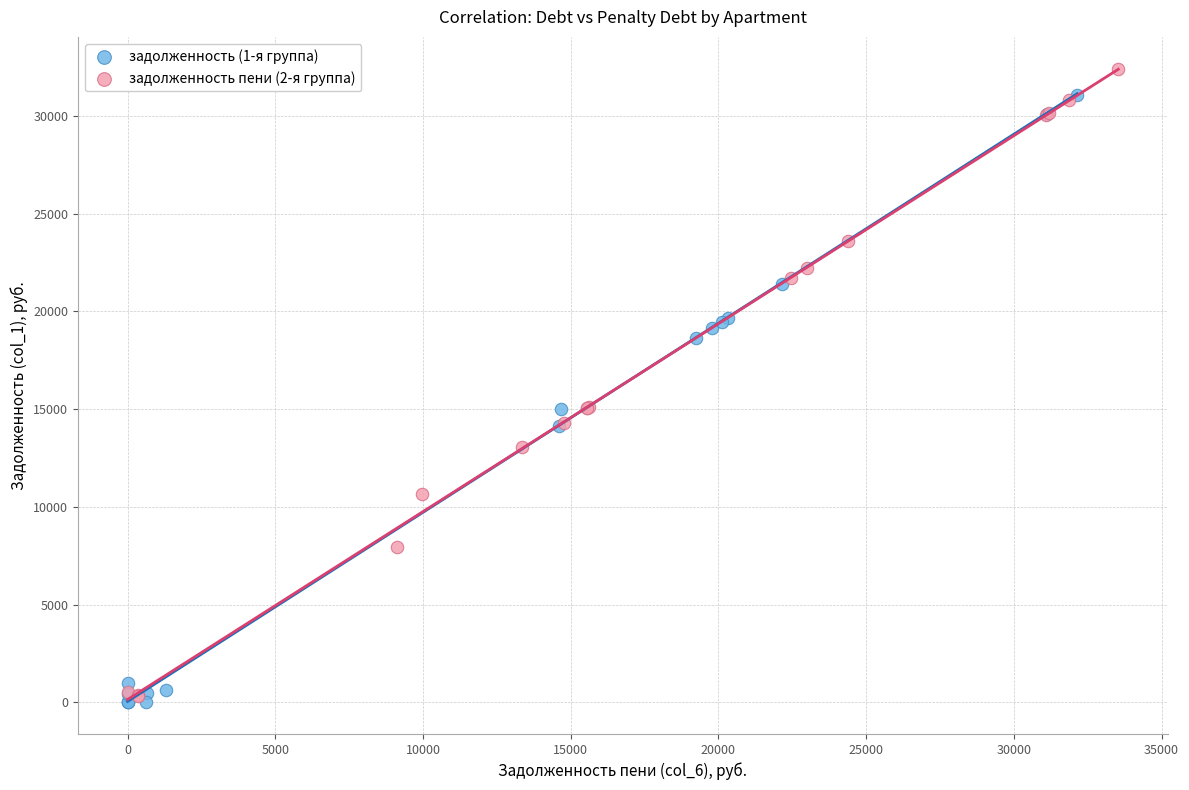

Which series has the widest spread of Y values?

задолженность пени (2-я группа)